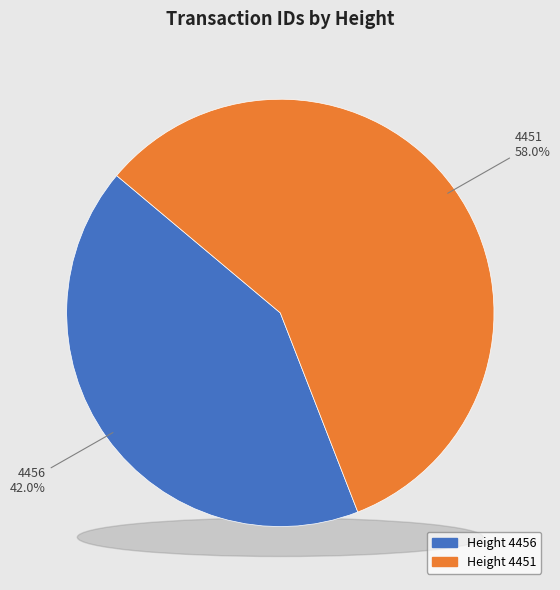

Count the number of slices in the pie.

2